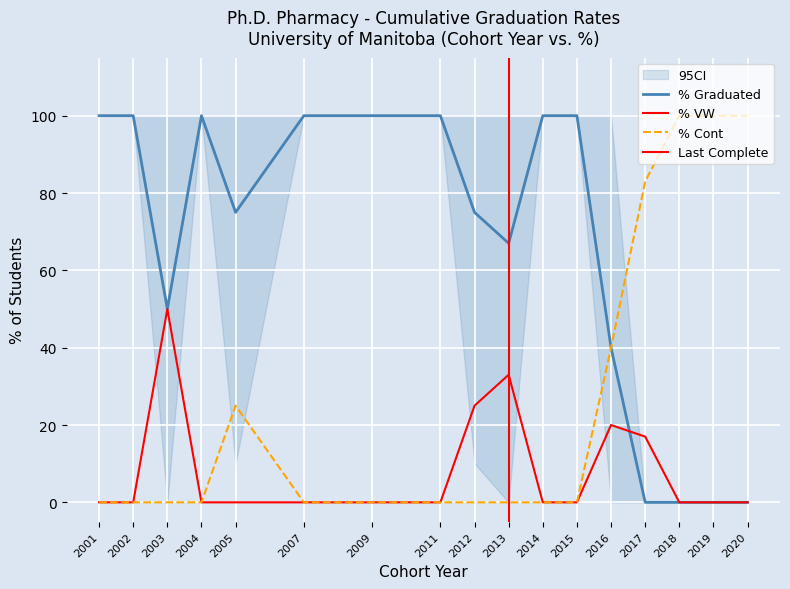

List the labels in order of % Graduated value, smallest first.

2017, 2018, 2019, 2020, 2016, 2003, 2013, 2005, 2012, 2001, 2002, 2004, 2007, 2009, 2011, 2014, 2015